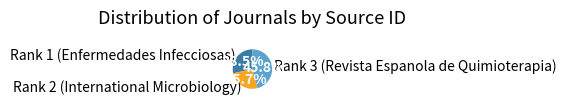

To the nearest percent, what is the average slice percentage?

33%